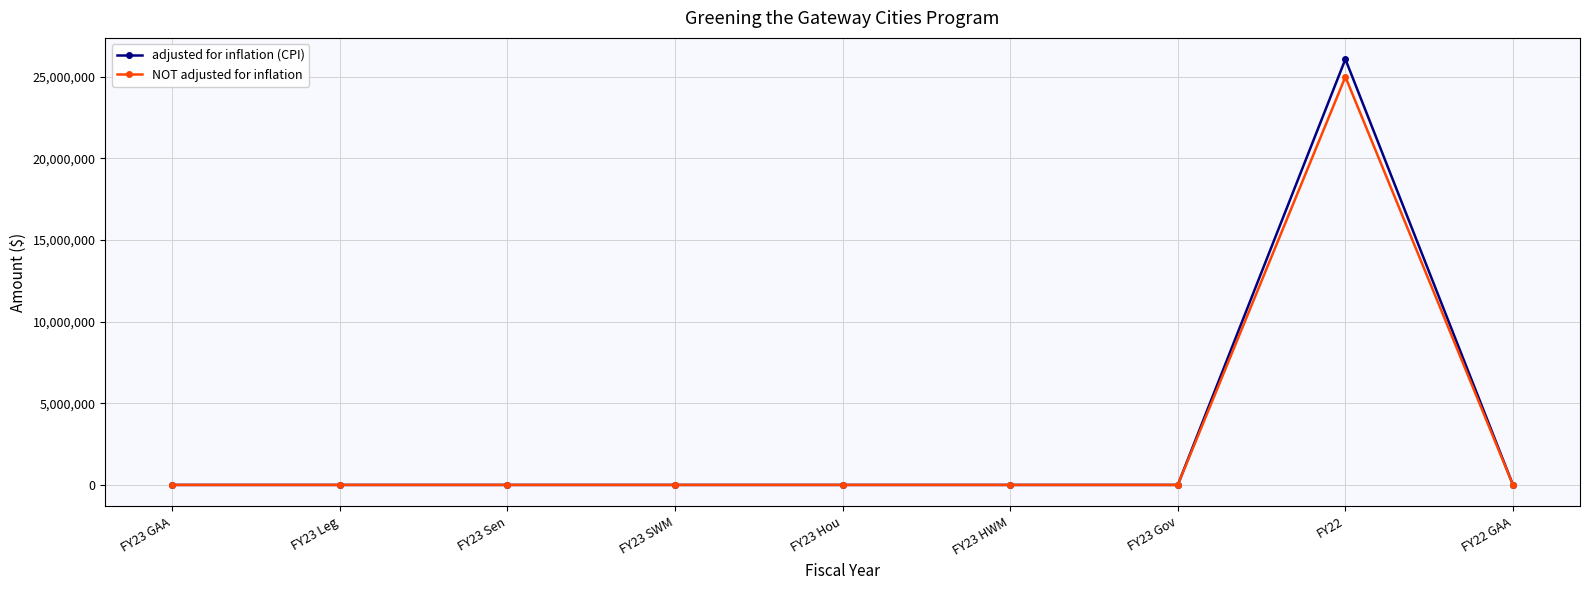

Which series has the widest spread of values?

adjusted for inflation (CPI)